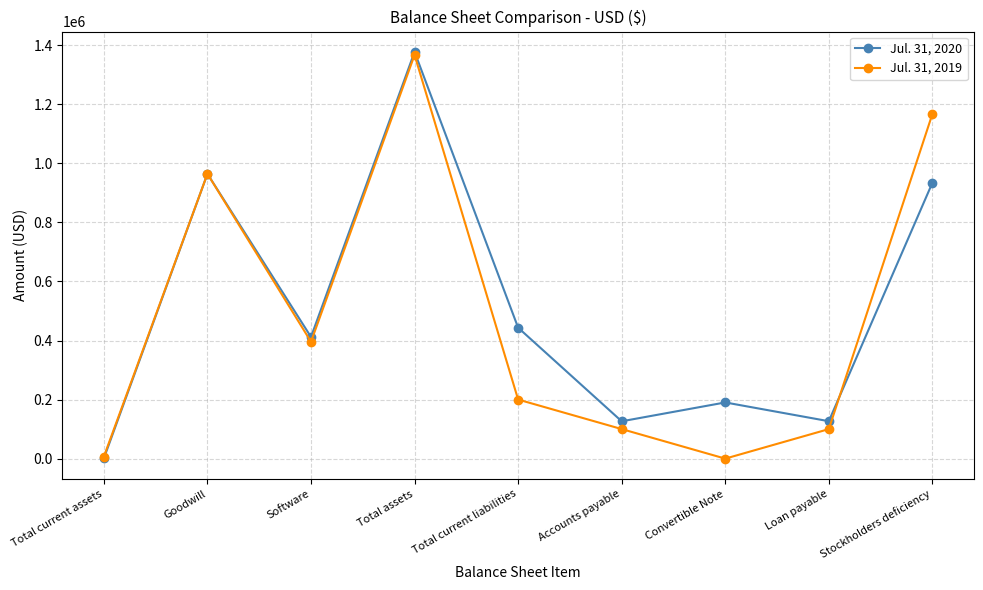

In Jul. 31, 2019, how many points are lower than both neighbors (excluding endpoints)?

2